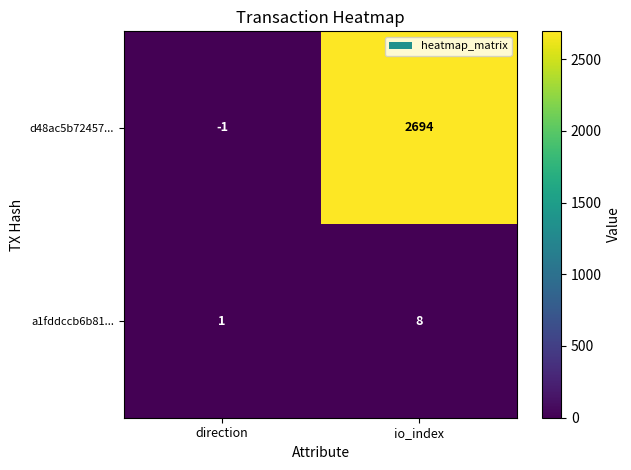

Rank the series by their maximum value, from highest to lowest.

d48ac5b72457..., a1fddccb6b81...